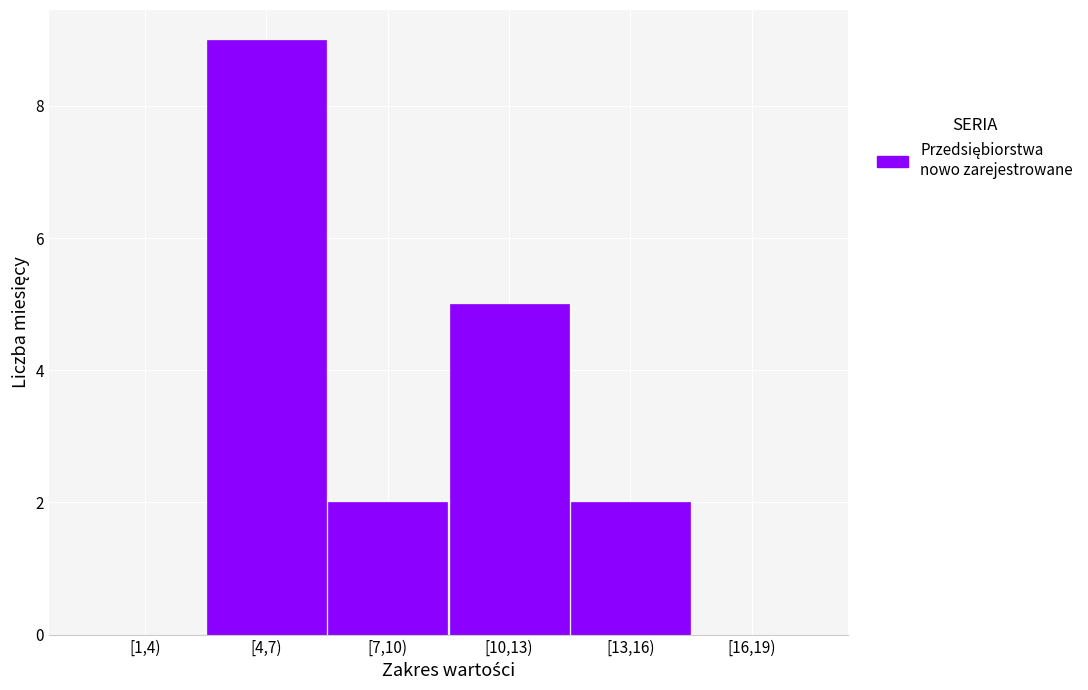

Reading left to right, extract all data points from this chart.

[1,4)=0	[4,7)=9	[7,10)=2	[10,13)=5	[13,16)=2	[16,19)=0